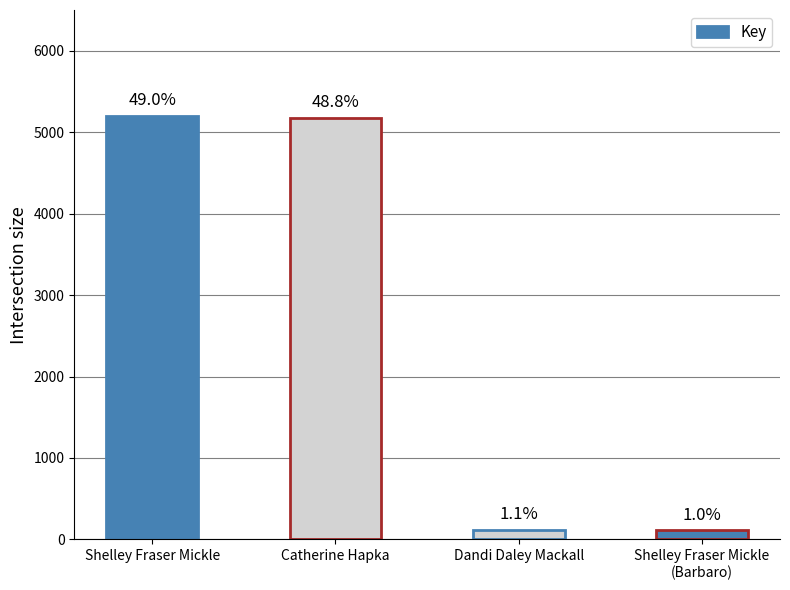

Are the bars horizontal?

No